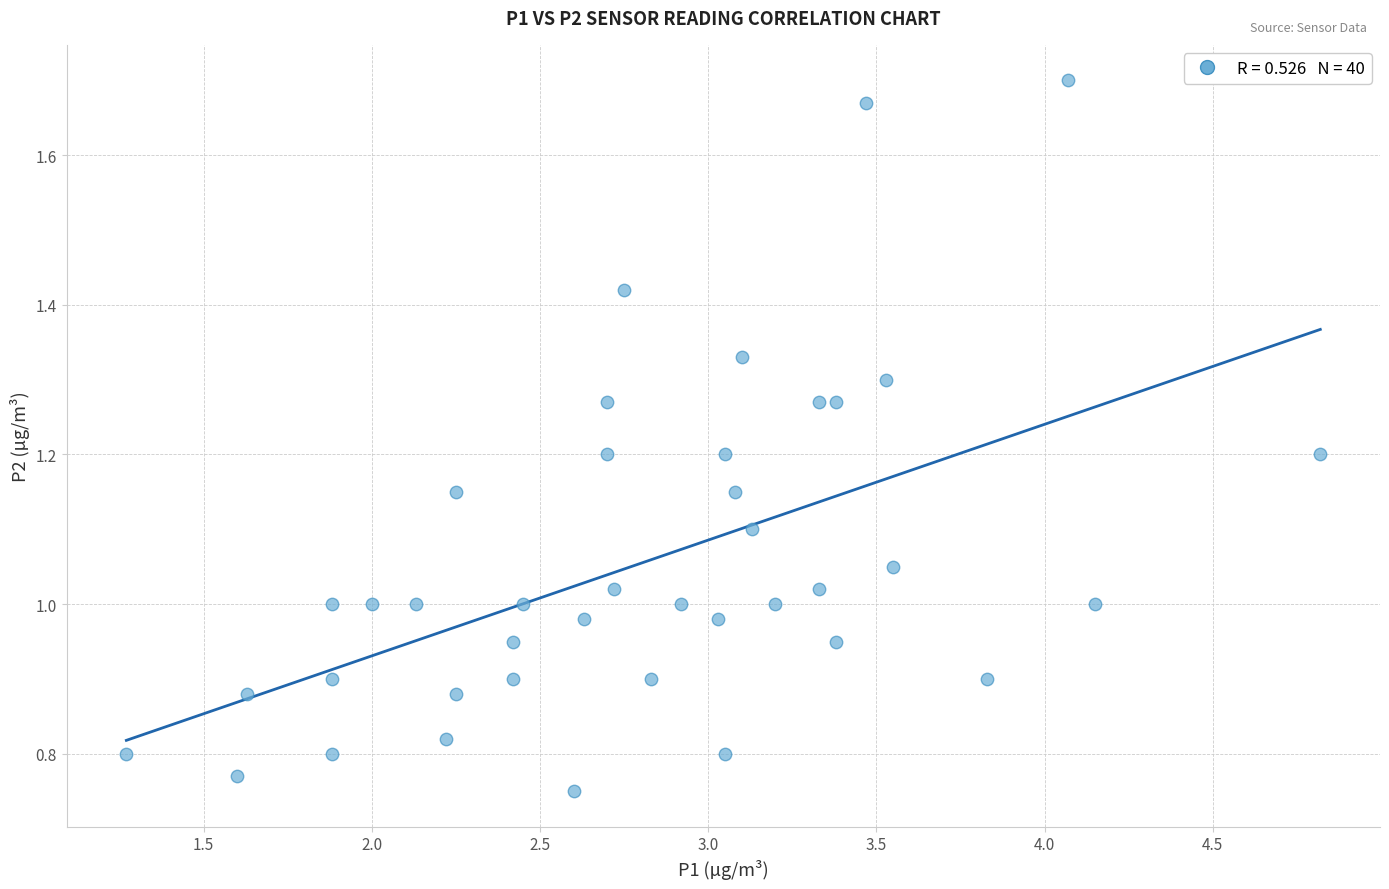

What is the range of X values (max minus min)?

3.6